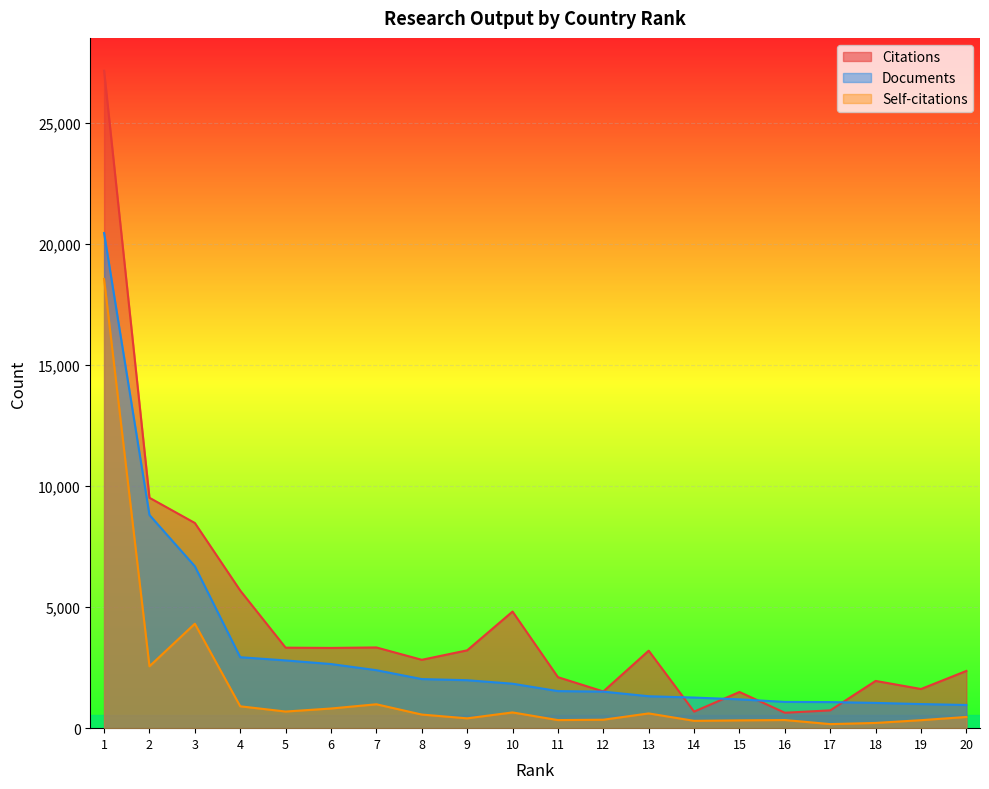

Reading left to right, list all the values displayed in this chart.

Citations: 27146	9514	8473	5683	3324	3313	3333	2823	3214	4815	2106	1516	3199	683	1494	637	735	1951	1617	2364
Documents: 20446	8803	6685	2930	2797	2648	2394	2027	1980	1836	1530	1509	1318	1264	1190	1084	1077	1043	995	957
Self-citations: 18551	2556	4313	903	687	812	987	562	406	650	334	349	609	303	322	336	168	216	330	463